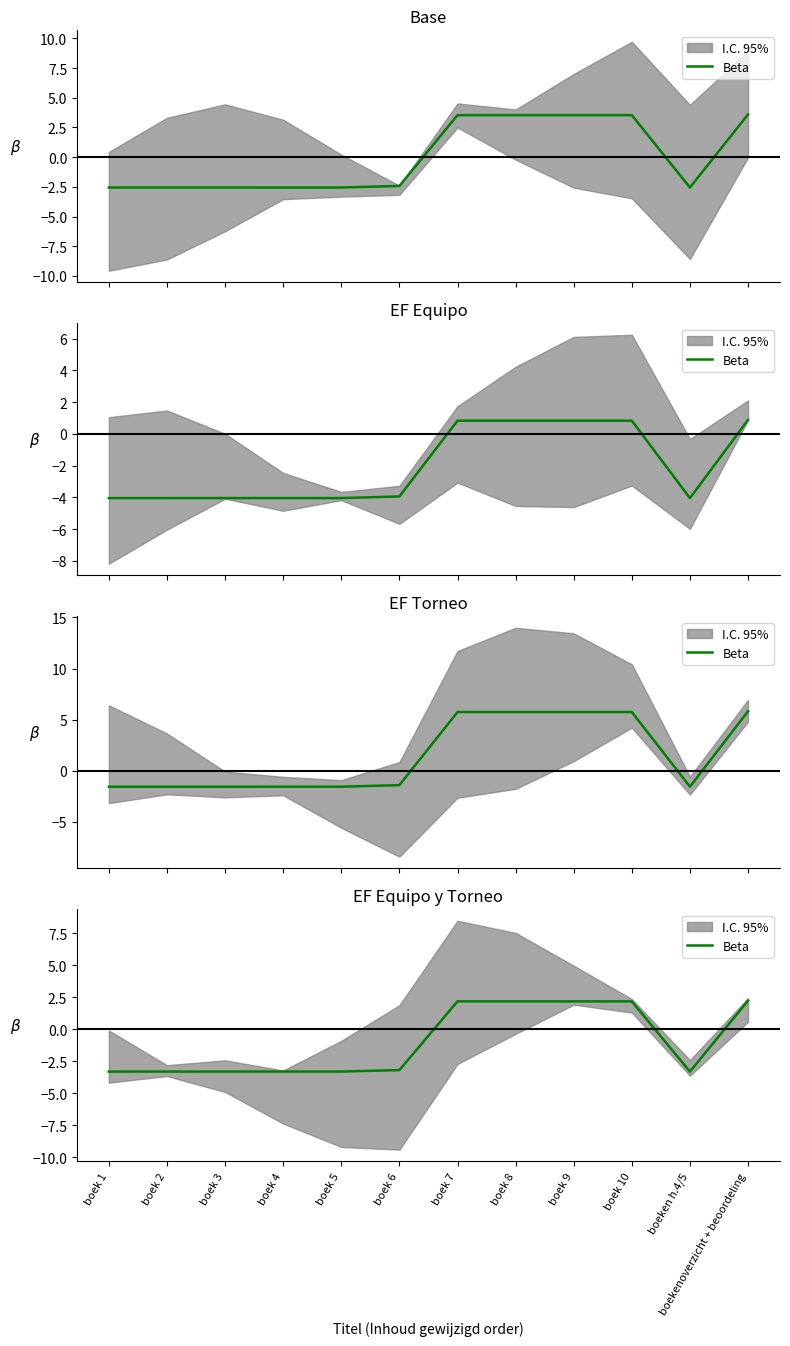

List the labels in order of value, largest first.

boekenoverzicht + beoordeling, boek 10, boek 9, boek 8, boek 7, boek 6, boek 5, boek 4, boek 3, boek 2, boek 1, boeken h.4/5